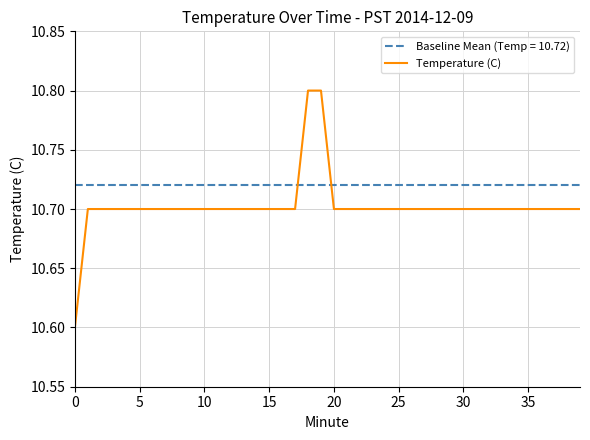

Which series has the largest total across all categories?

Baseline Mean (Temp = 10.72)